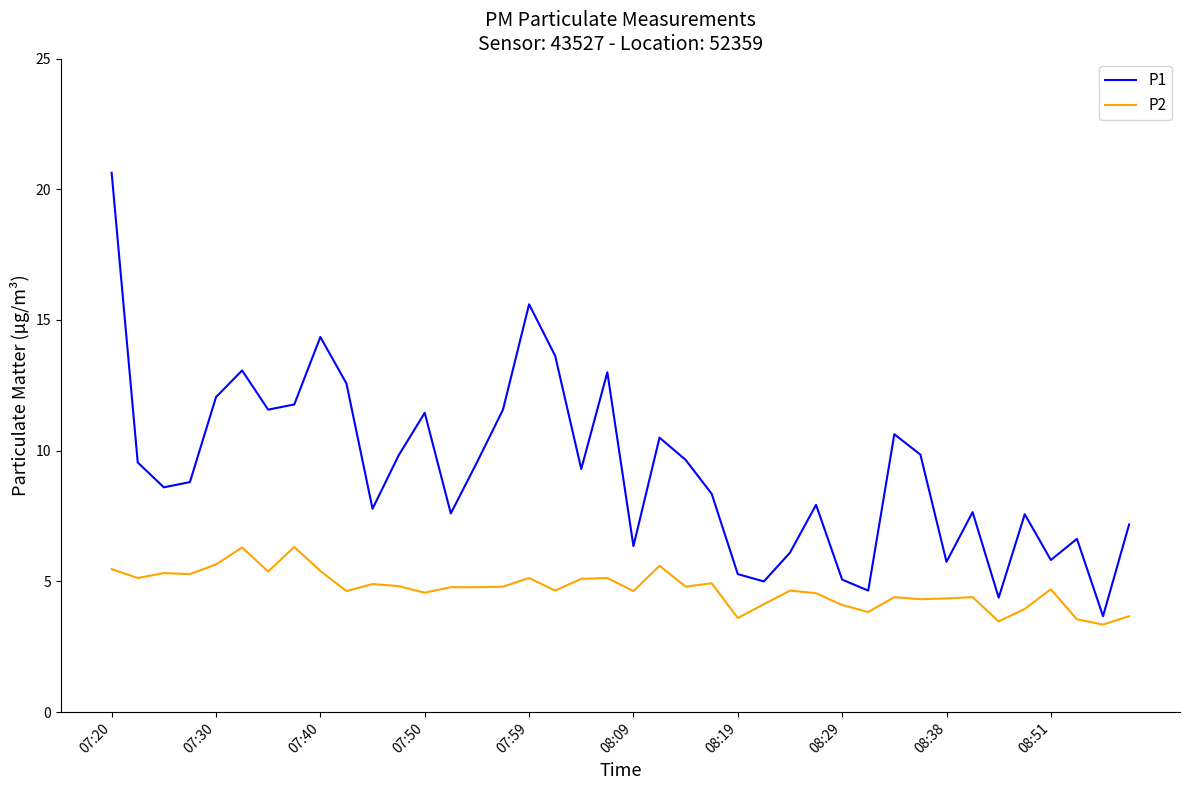

Is this an area chart (filled region under the line)?

No